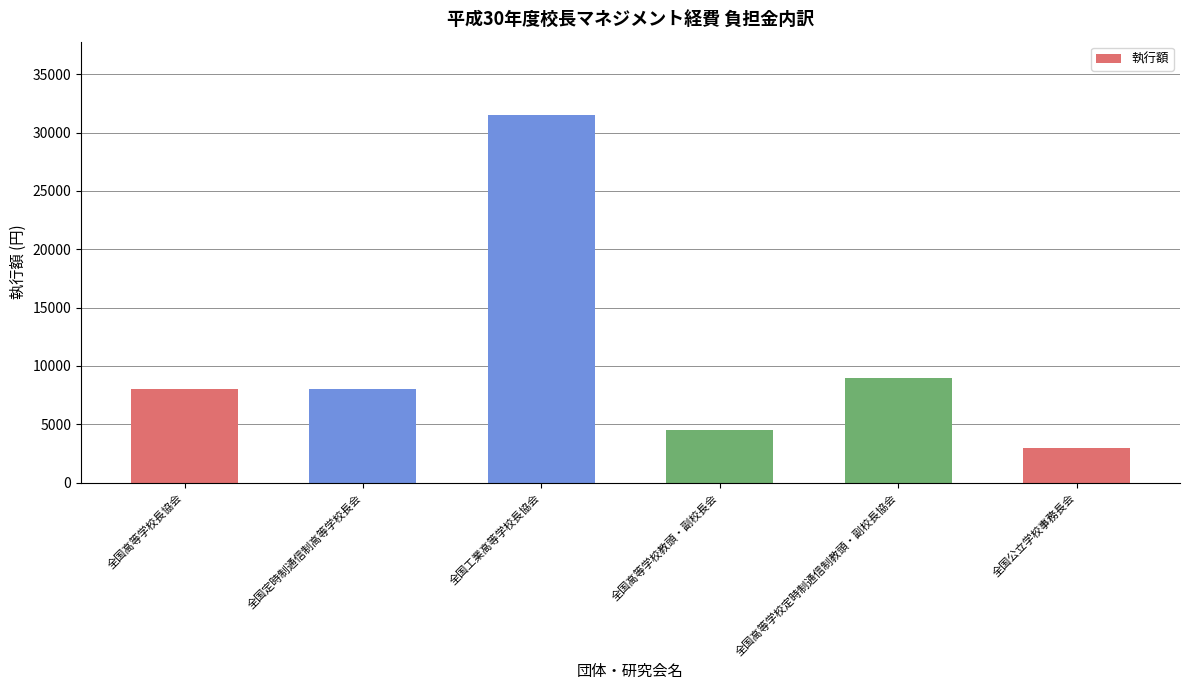

What is the value of the 1st bar from the left?

8000